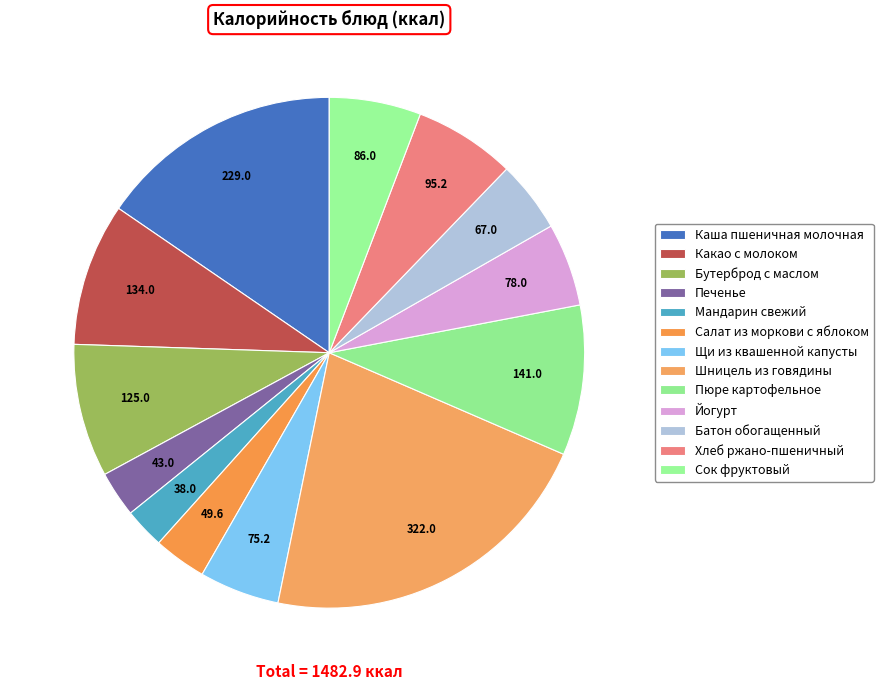

What percentage is NOT represented by Салат из моркови с яблоком?

96.7%